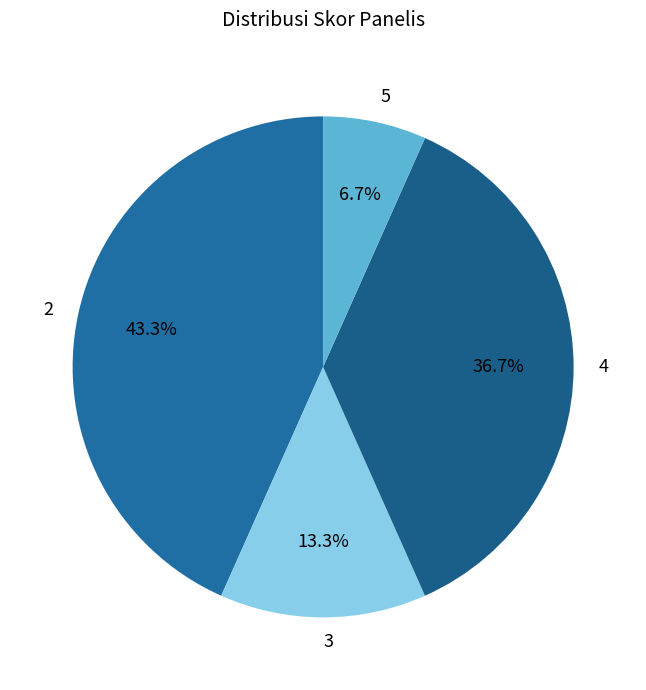

Approximately how many times larger is the value at 2 compared to 4?

1.2